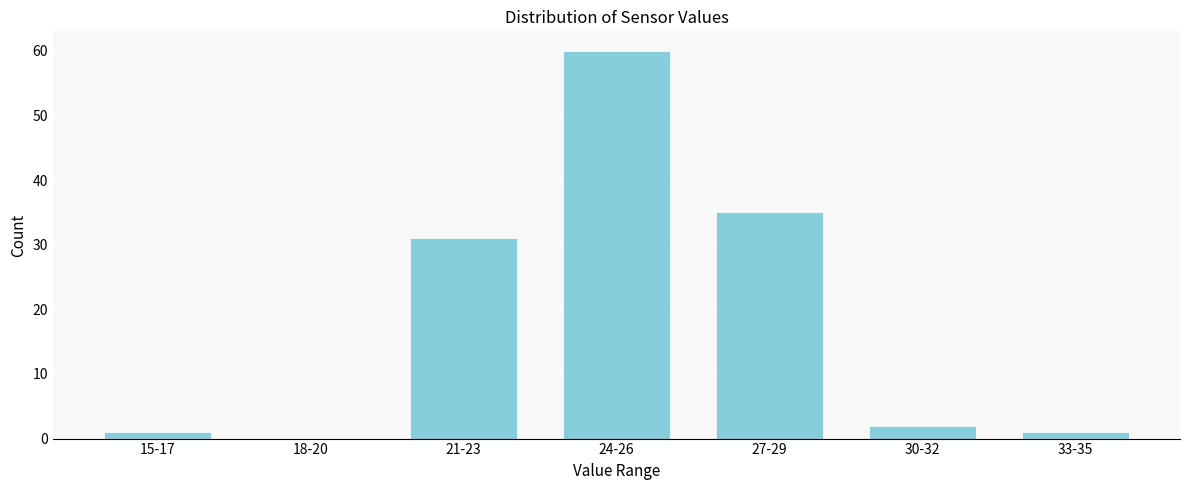

Reading left to right, transcribe all the data shown in this chart.

15-17=1	18-20=0	21-23=31	24-26=60	27-29=35	30-32=2	33-35=1